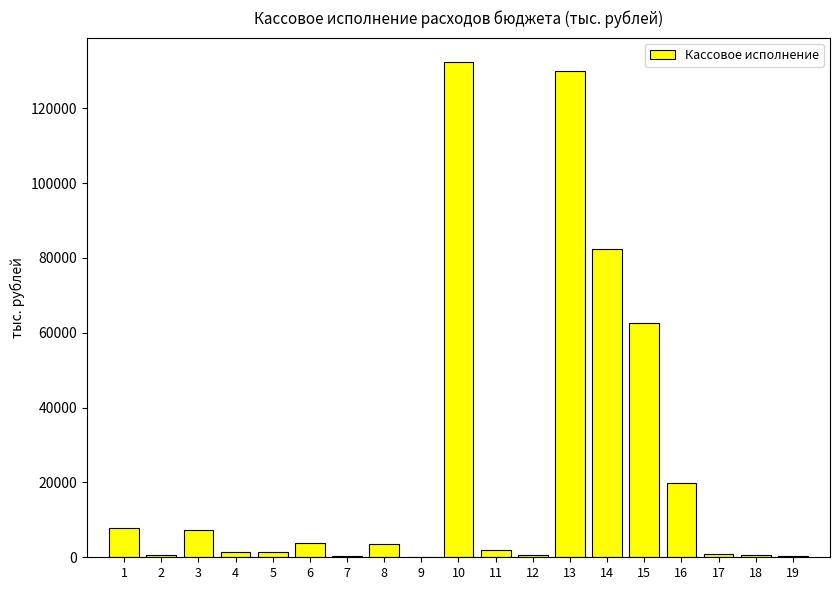

What is the sum of all values?

458010.8